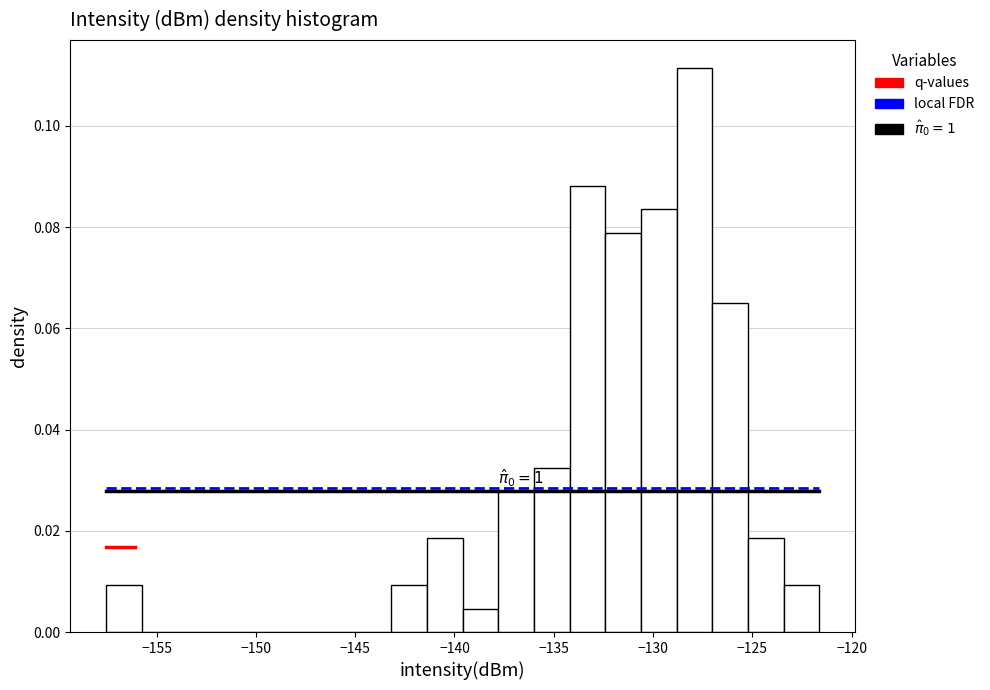

Read against the x-axis, roughly where is the centre of the tallest bar?

-128.0